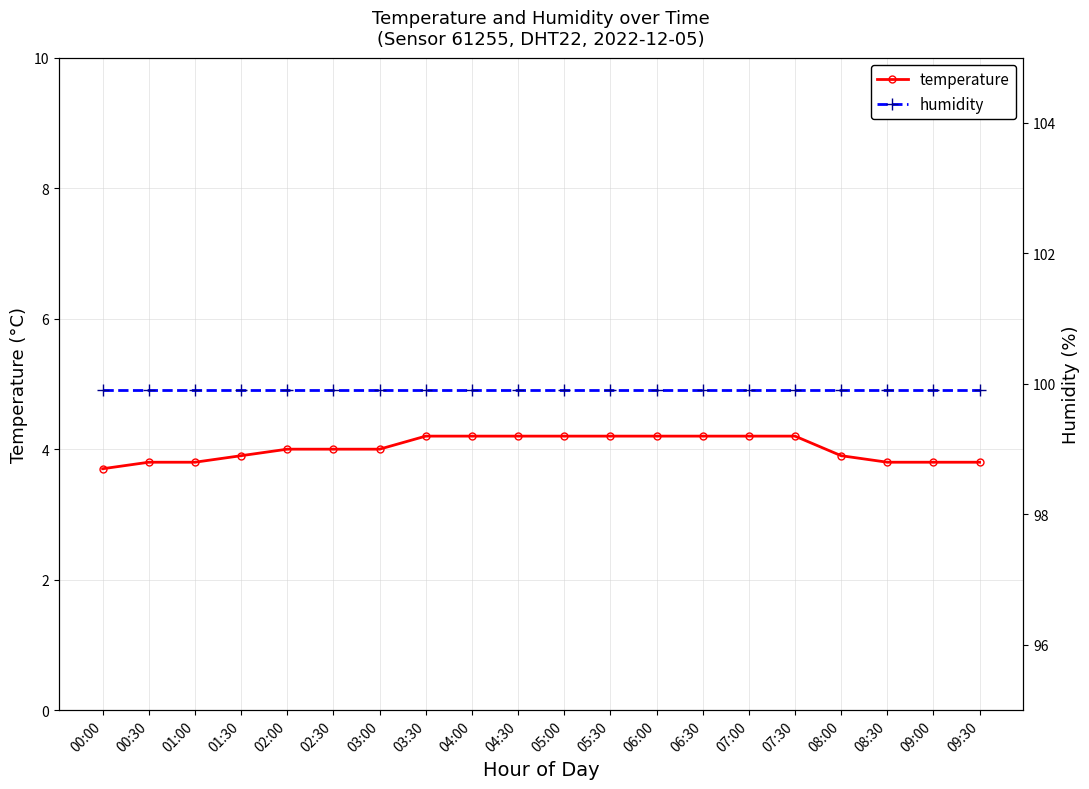

What are all the series names shown in the legend?

temperature, humidity